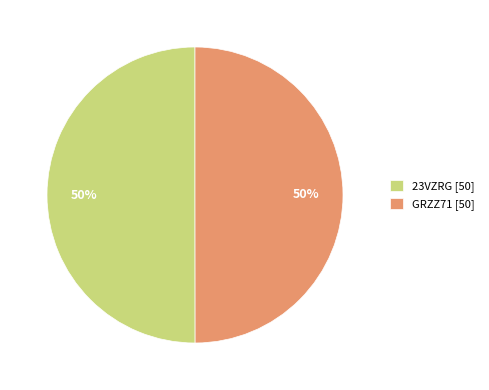

To the nearest percent, what is the average slice percentage?

50%